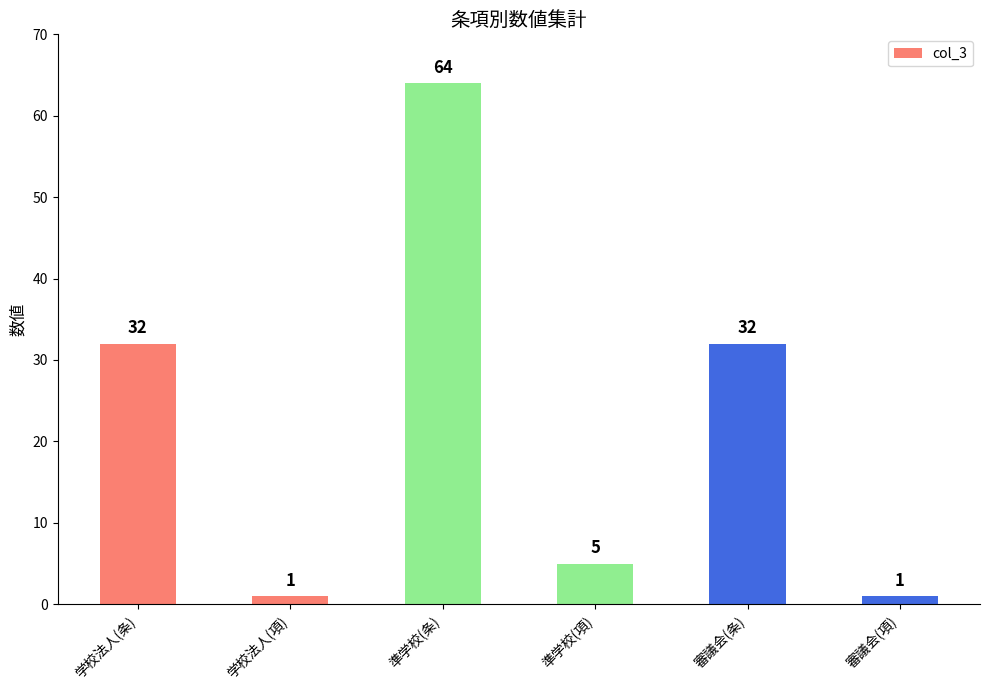

What is the difference between the values at 準学校(項) and 学校法人(項)?

4